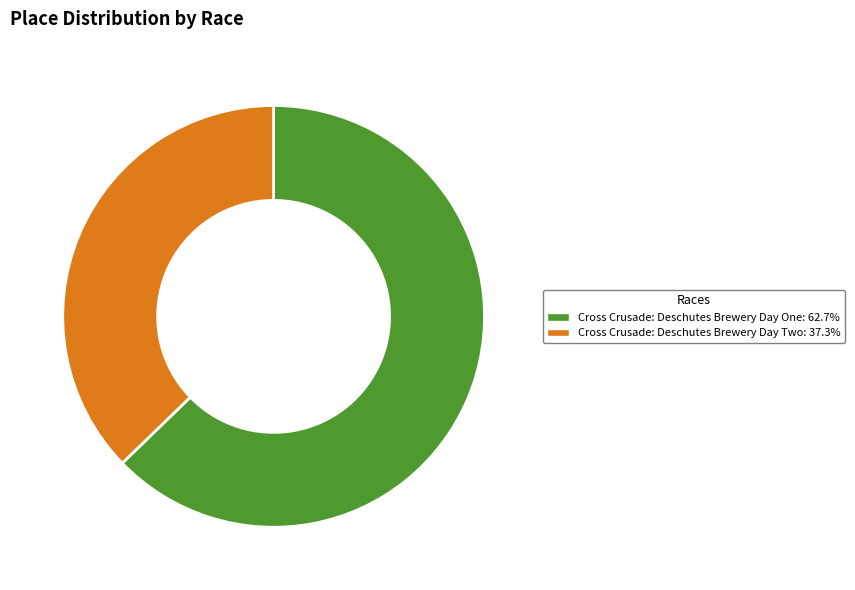

Approximately how many times larger is the value at Cross Crusade: Deschutes Brewery Day Two compared to Cross Crusade: Deschutes Brewery Day One?

0.6